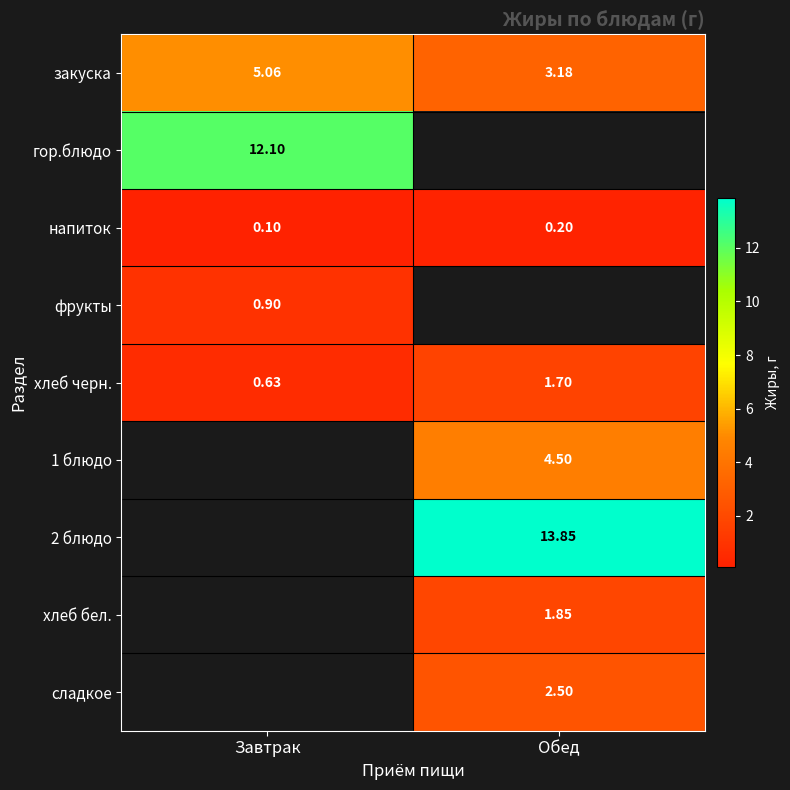

Is the value of фрукты at Завтрак greater than the value of хлеб черн. at Завтрак?

Yes